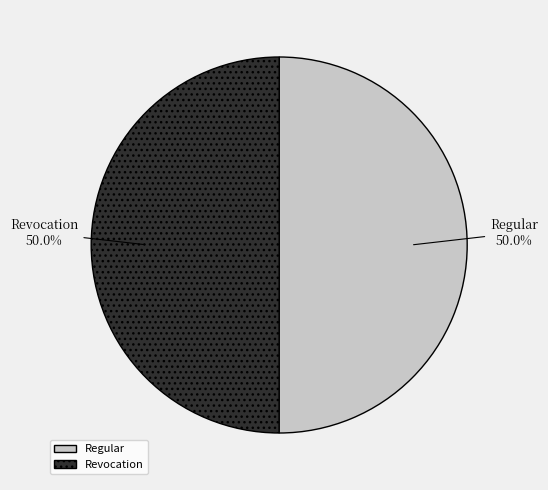

What percentage is the Regular slice, to the nearest percent?

50%